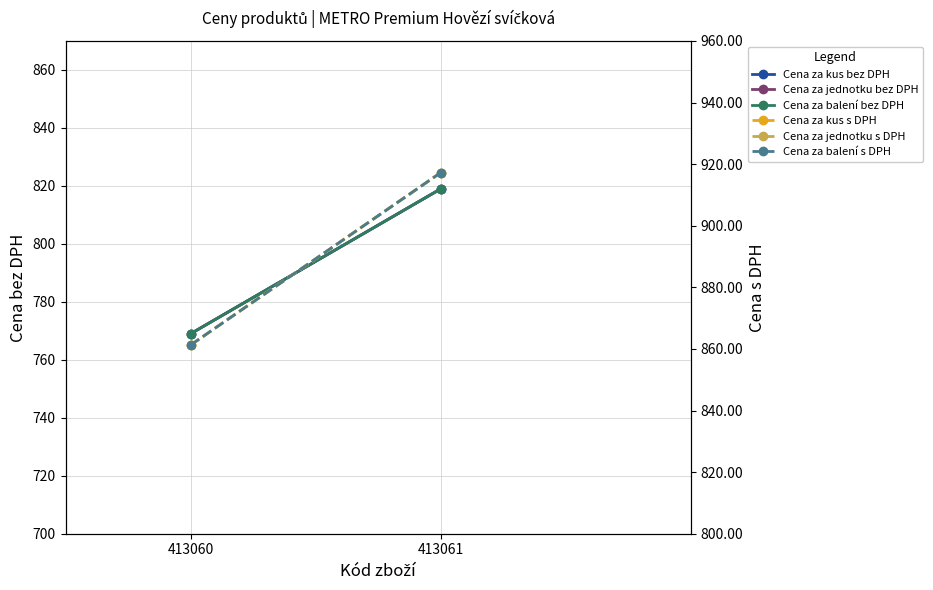

Is it true that Cena za jednotku bez DPH equals 819.0 at 413061?

True